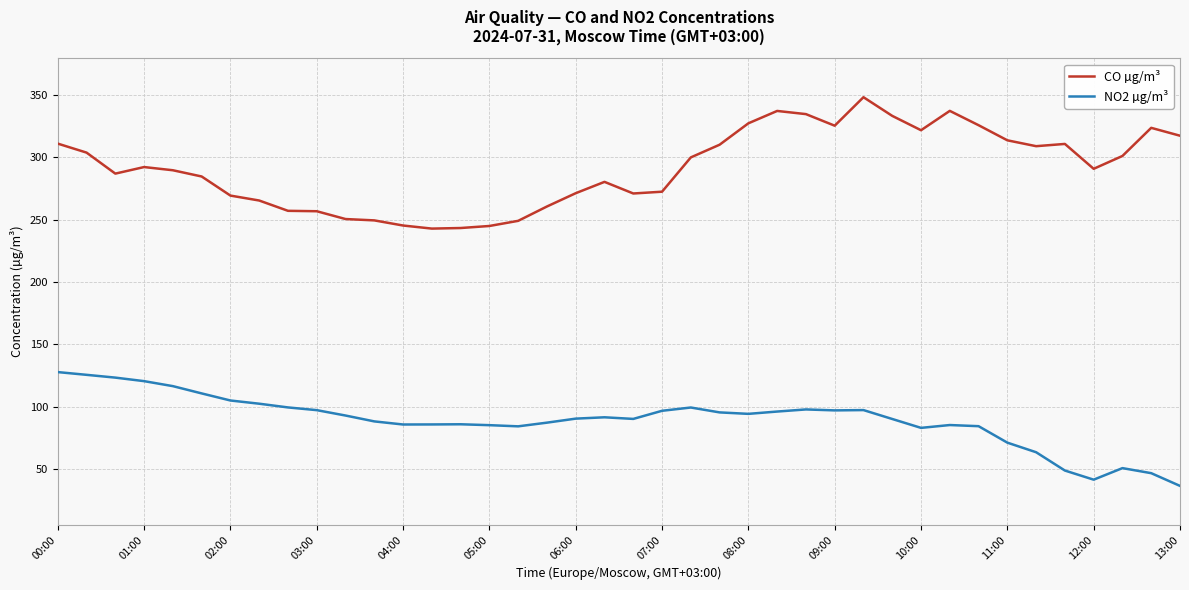

Rank the series by their maximum value, from highest to lowest.

CO µg/m³, NO2 µg/m³